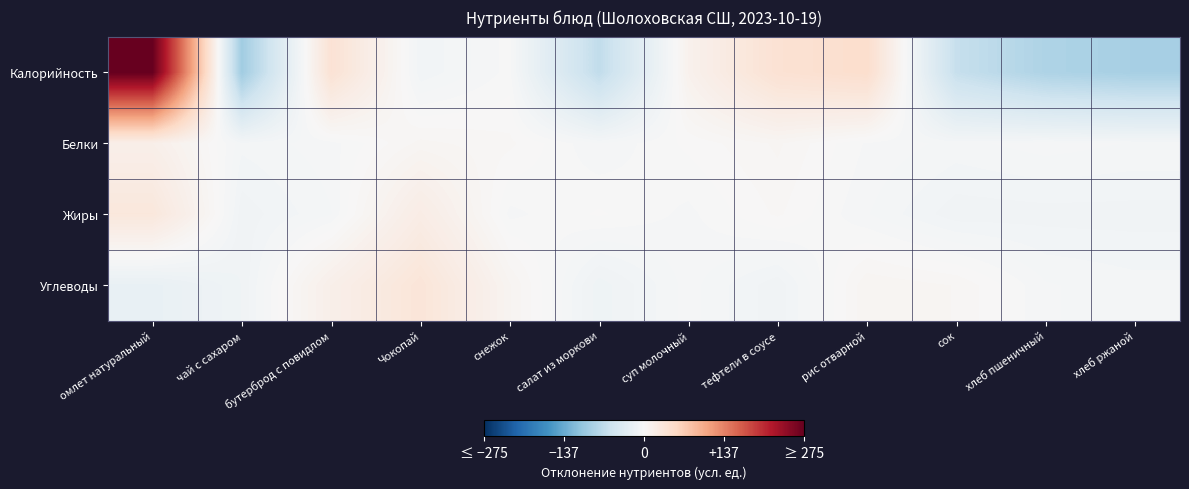

At how many categories does at least one series exceed 265?

1